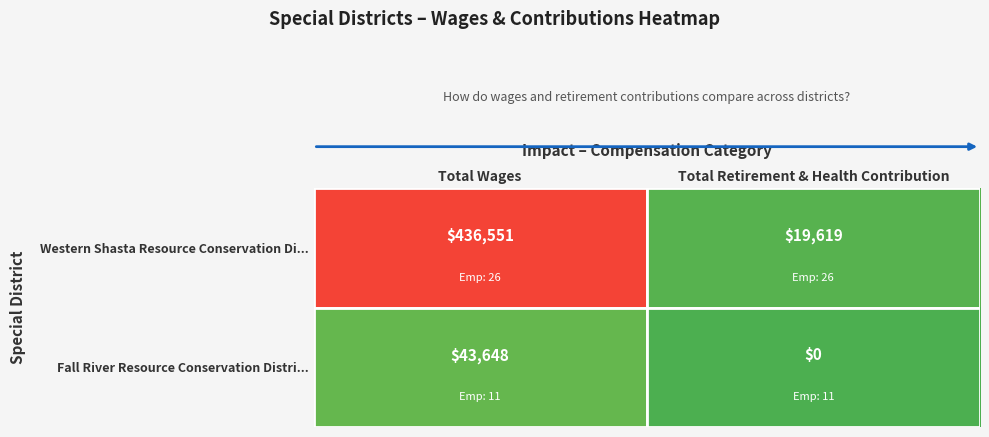

What is the total value across all series at Total Wages?

480199